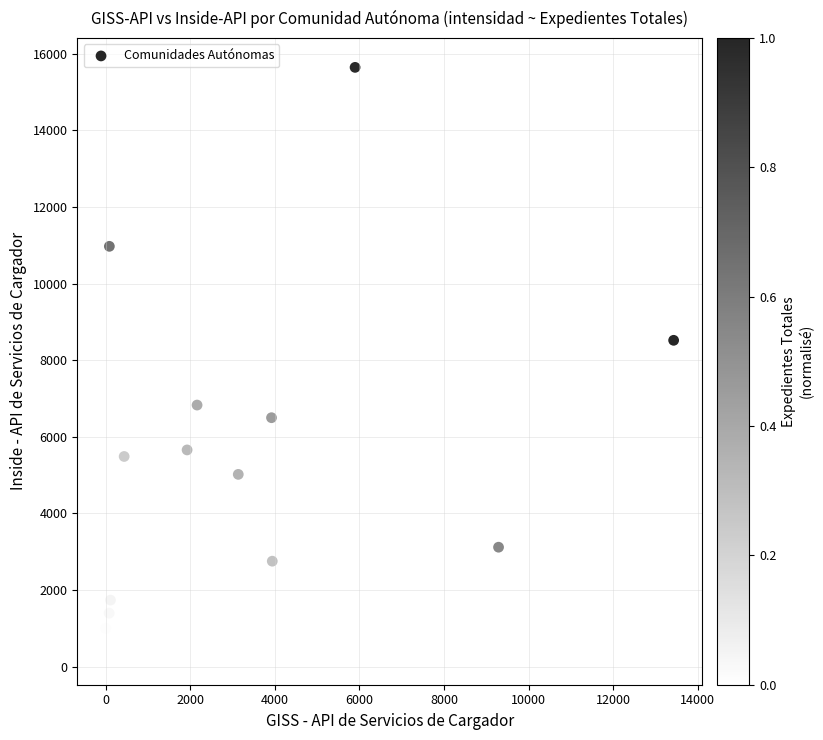

What Y value in the scatter plot is closest to 7971?

8520